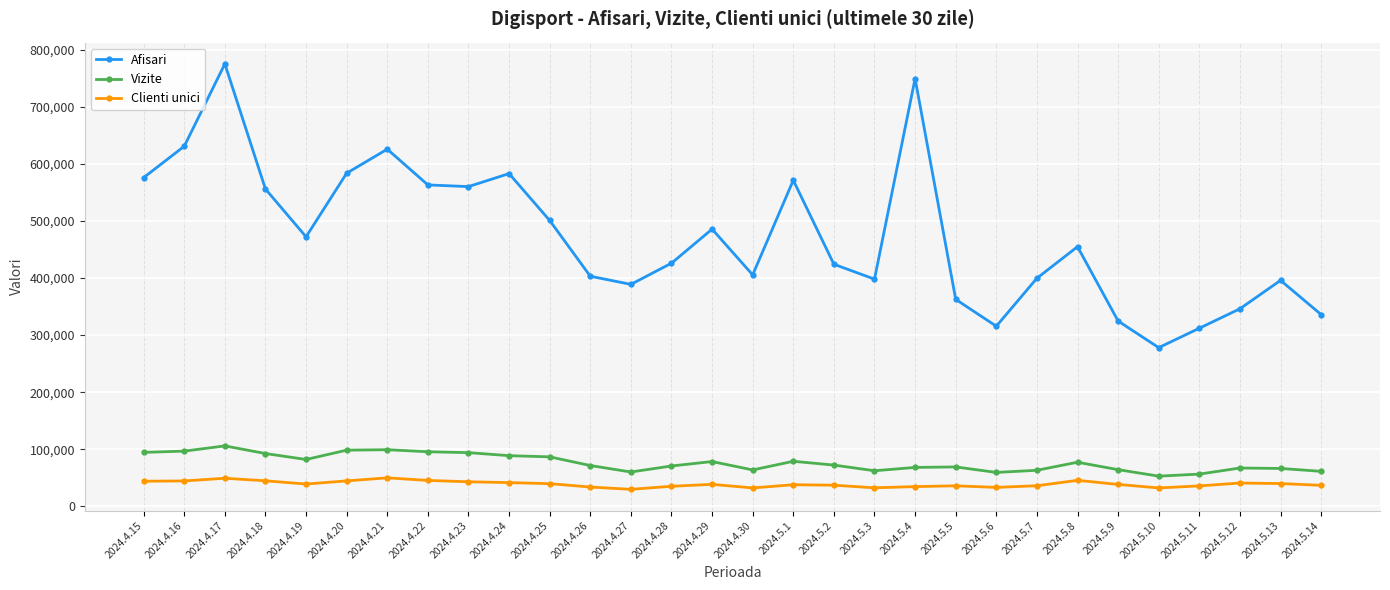

What is the sum of the Clienti unici values at 2024.5.7 and 2024.4.26?

69674